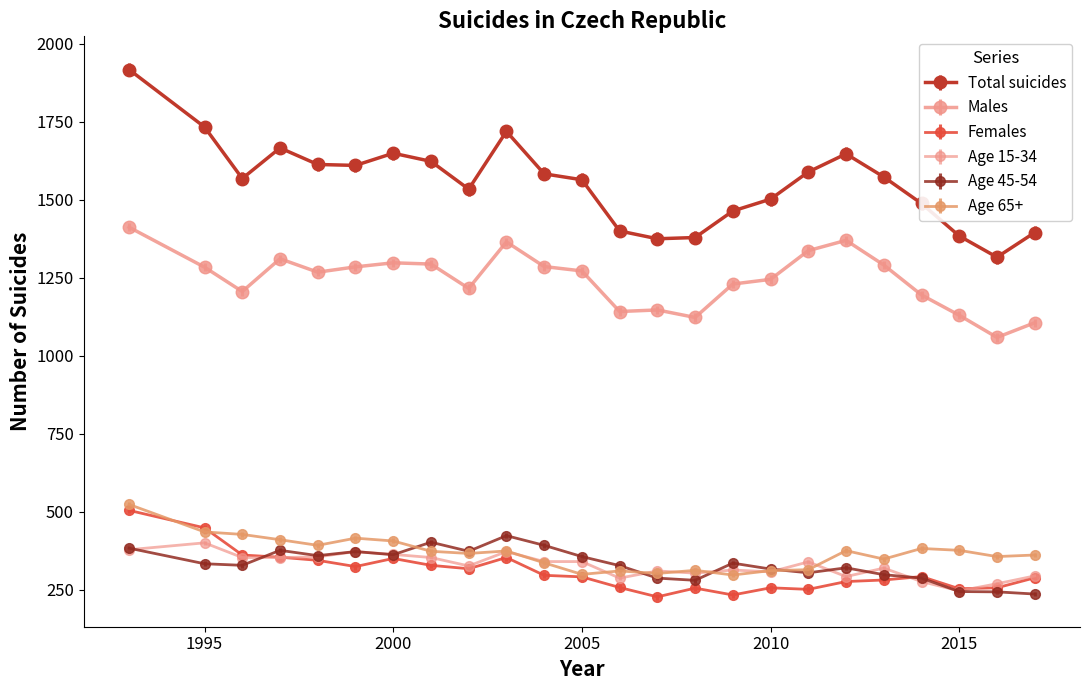

Reading right to left, transcribe all the data shown in this chart.

Total suicides: 2017=1395	2016=1316	2015=1384	2014=1488	2013=1573	2012=1647	2011=1589	2010=1502	2009=1464	2008=1379	2007=1375	2006=1400	2005=1564	2004=1583	2003=1719	2002=1534	2001=1623	2000=1649	1999=1610	1998=1613	1997=1666	1996=1568	1995=1733	1993=1917
Males: 2017=1106	2016=1059	2015=1130	2014=1195	2013=1291	2012=1370	2011=1337	2010=1245	2009=1230	2008=1123	2007=1147	2006=1142	2005=1272	2004=1286	2003=1365	2002=1216	2001=1294	2000=1298	1999=1285	1998=1268	1997=1311	1996=1206	1995=1284	1993=1412
Females: 2017=289	2016=257	2015=254	2014=293	2013=282	2012=277	2011=252	2010=257	2009=234	2008=256	2007=228	2006=258	2005=292	2004=297	2003=354	2002=318	2001=329	2000=351	1999=325	1998=345	1997=355	1996=362	1995=449	1993=505
Age 15-34: 2017=295	2016=270	2015=247	2014=277	2013=320	2012=293	2011=340	2010=308	2009=314	2008=304	2007=311	2006=288	2005=341	2004=341	2003=373	2002=327	2001=354	2000=364	1999=373	1998=356	1997=354	1996=354	1995=401	1993=379
Age 45-54: 2017=237	2016=244	2015=245	2014=288	2013=299	2012=321	2011=305	2010=317	2009=336	2008=281	2007=288	2006=328	2005=357	2004=393	2003=424	2002=374	2001=403	2000=363	1999=373	1998=360	1997=377	1996=329	1995=334	1993=384
Age 65+: 2017=362	2016=357	2015=377	2014=383	2013=349	2012=376	2011=315	2010=312	2009=298	2008=313	2007=303	2006=311	2005=300	2004=337	2003=375	2002=367	2001=374	2000=407	1999=416	1998=393	1997=411	1996=428	1995=436	1993=524